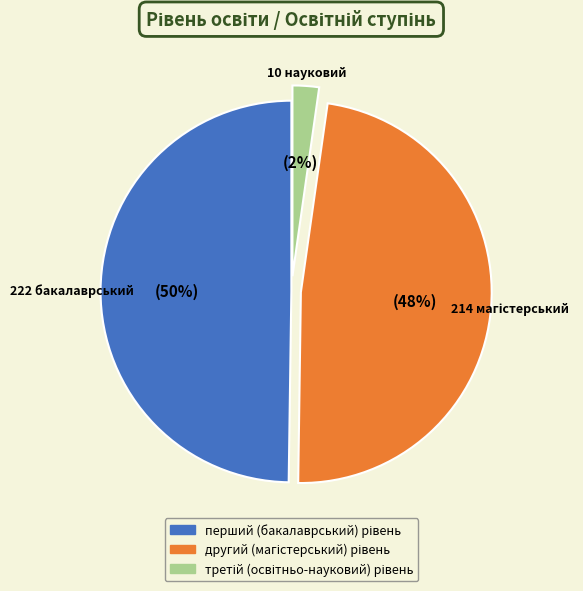

Is there any slice that represents more than half of the pie?

No